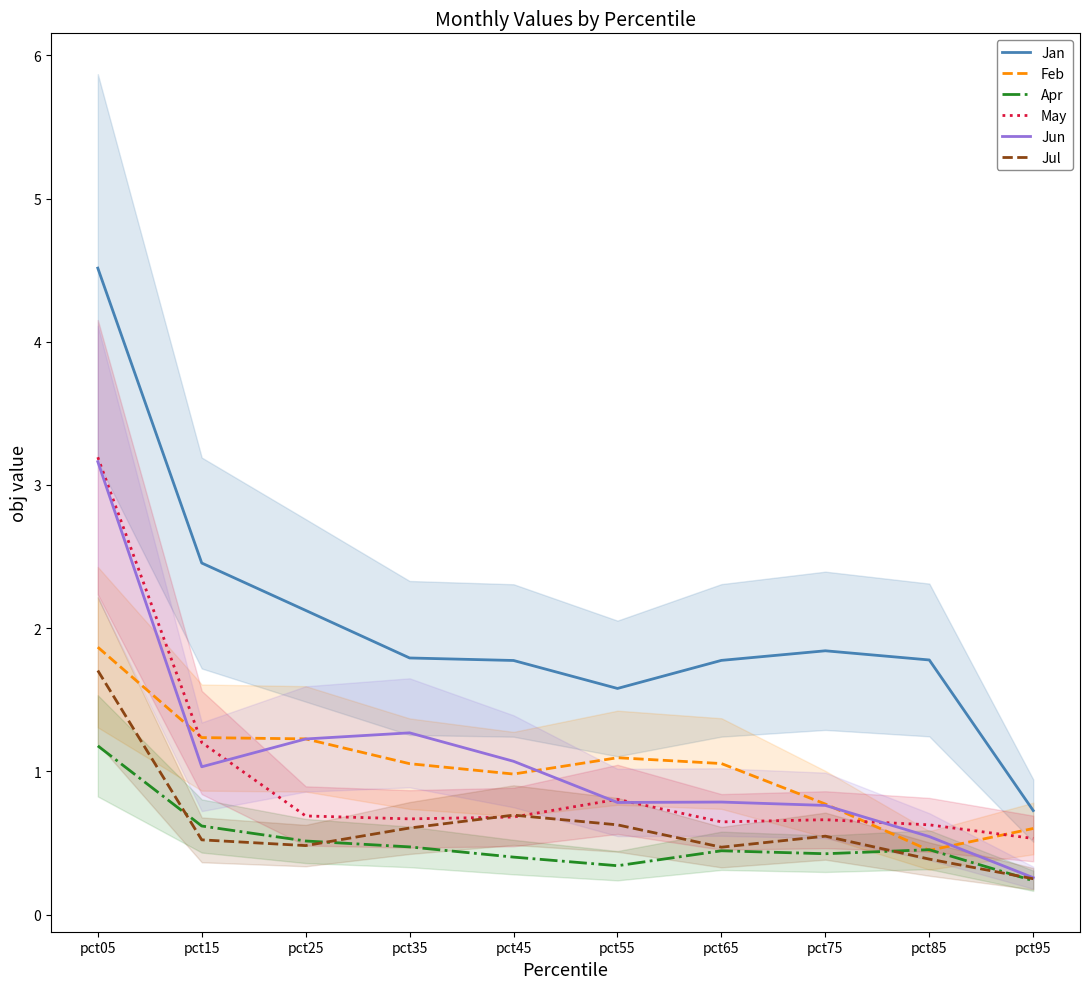

Which series has the largest range (max minus min)?

Jan